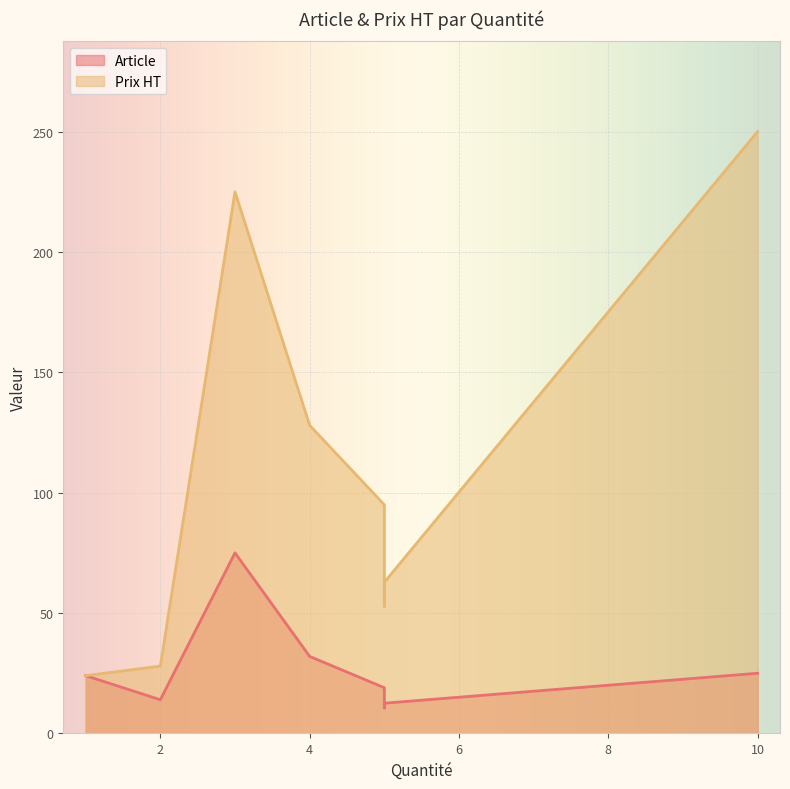

True or false: Prix HT has a value of 17.5 at lunette de plongée.

False